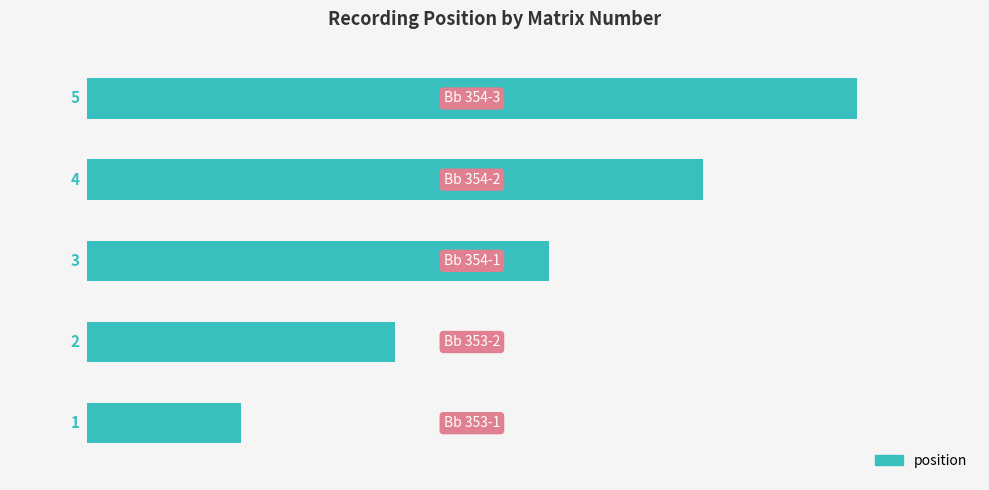

What is the average value?

3